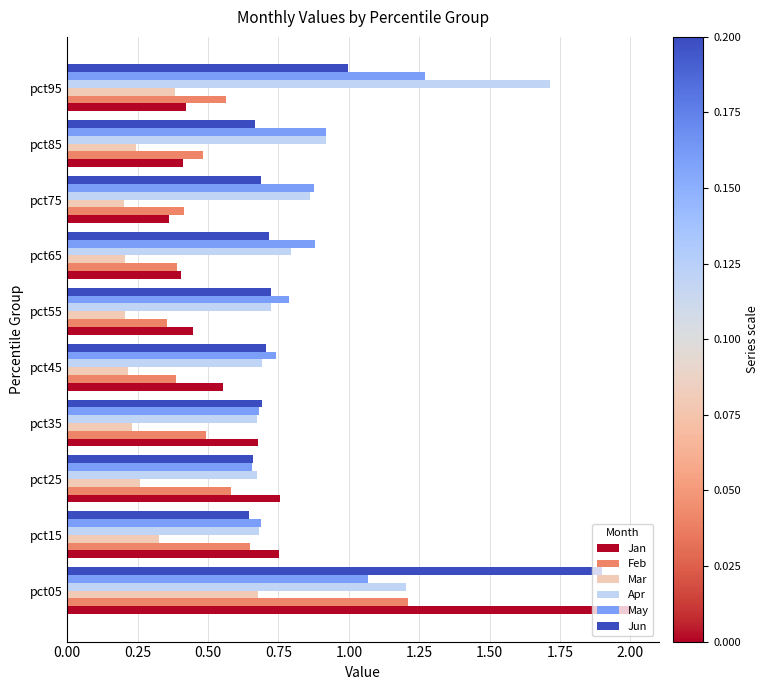

What is the difference between the maximum and minimum values in the Mar series?

0.5